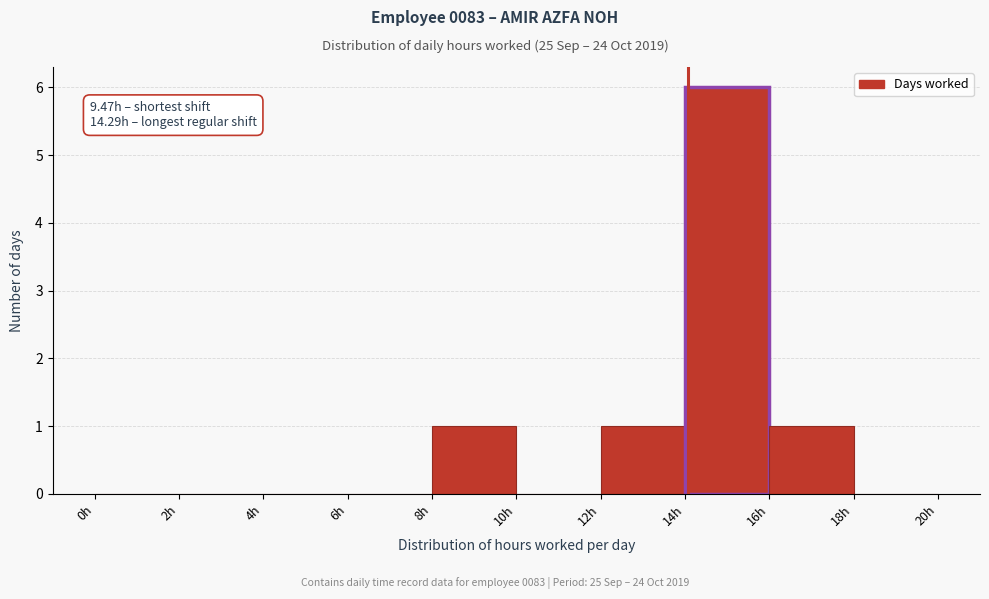

Over which range of the x-axis is the bar tallest?

14 to 16